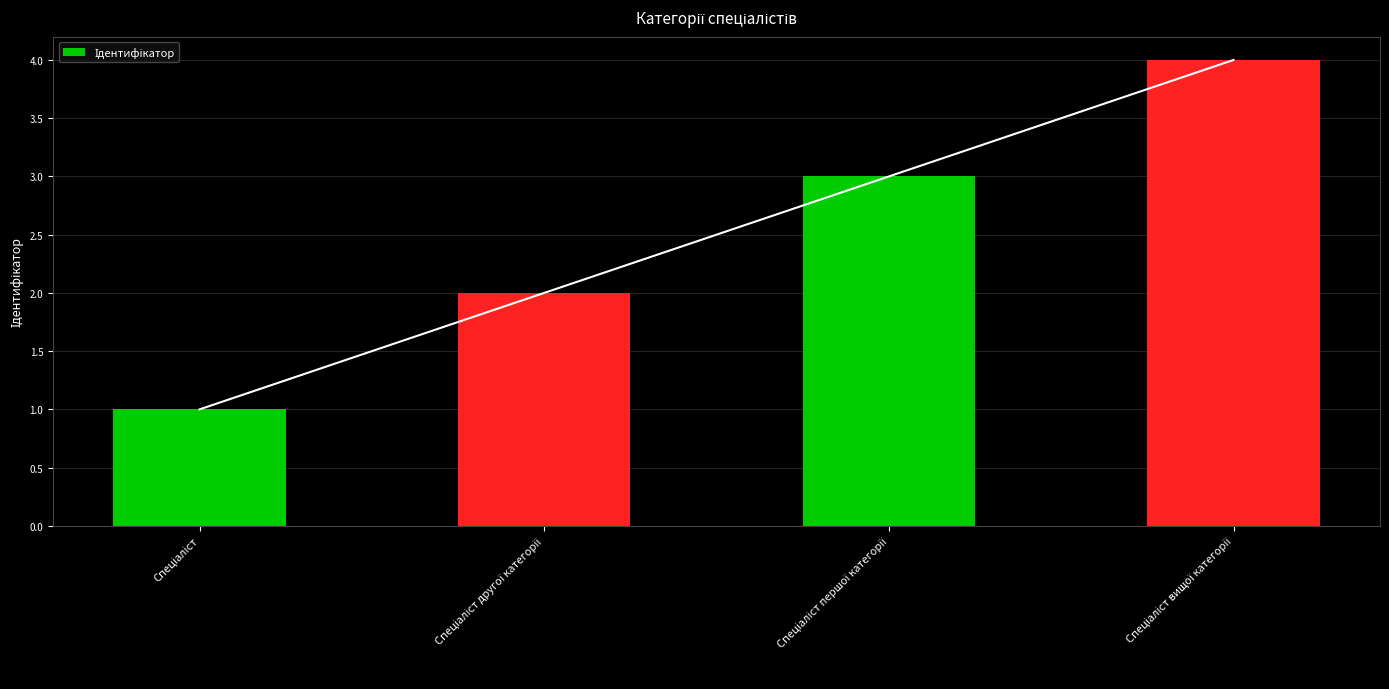

Where does the data first go above 3?

Спеціаліст вищої категорії